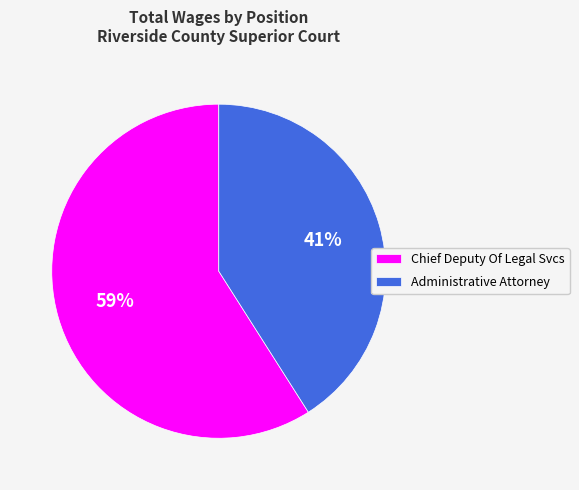

To the nearest percent, what portion does Administrative Attorney represent?

41%